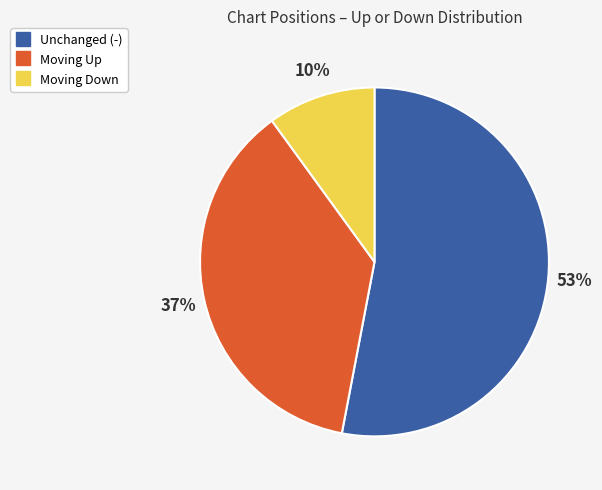

To the nearest percent, what is the average slice percentage?

33%